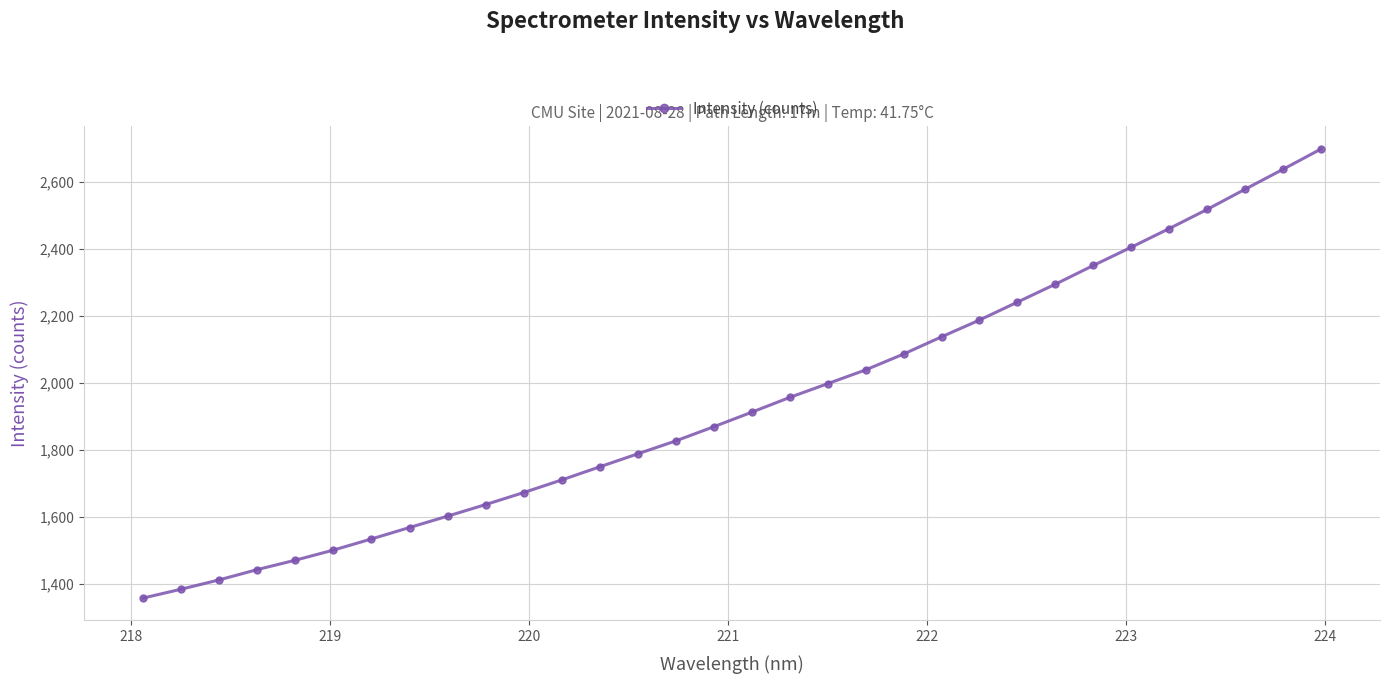

Is this an area chart (filled region under the line)?

No